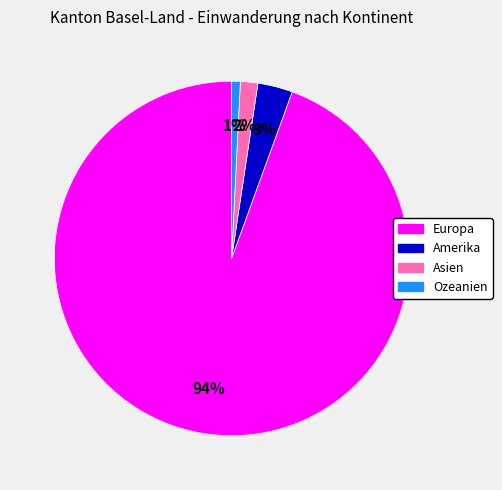

Which slice is the largest?

Europa